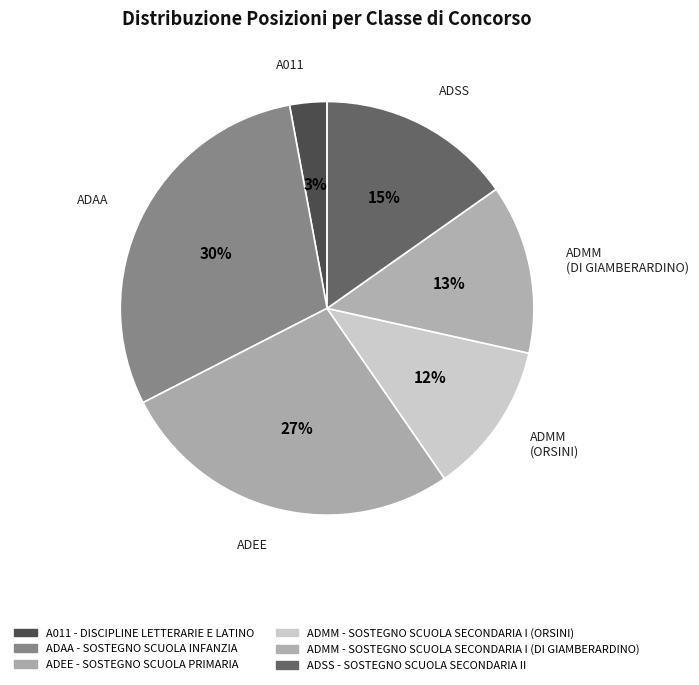

Is it true that ADEE is 27% of the pie?

True